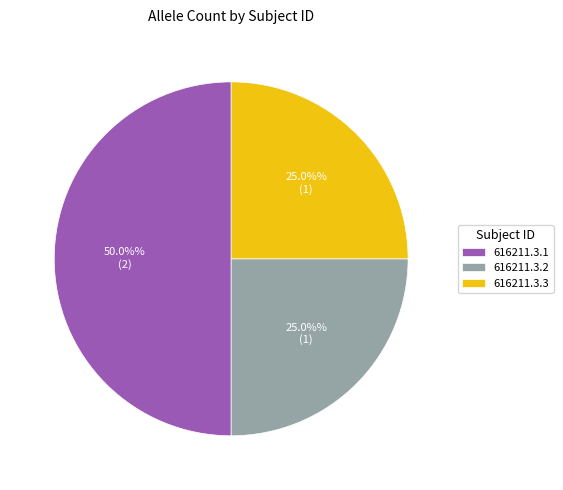

How much of the chart is everything except 616211.3.3?

75.0%